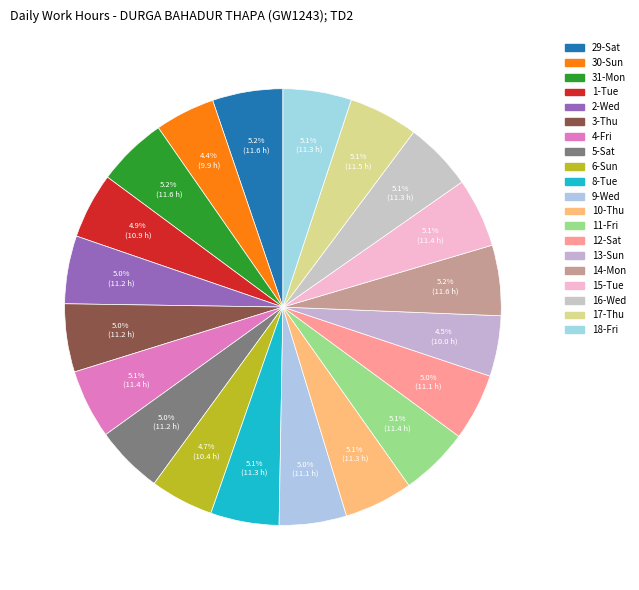

Is 18-Fri the majority of the pie?

No